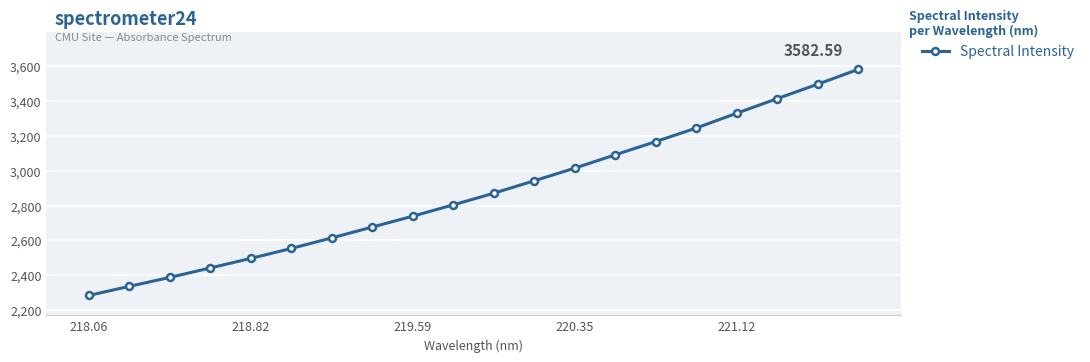

What is the average value?

2874.9